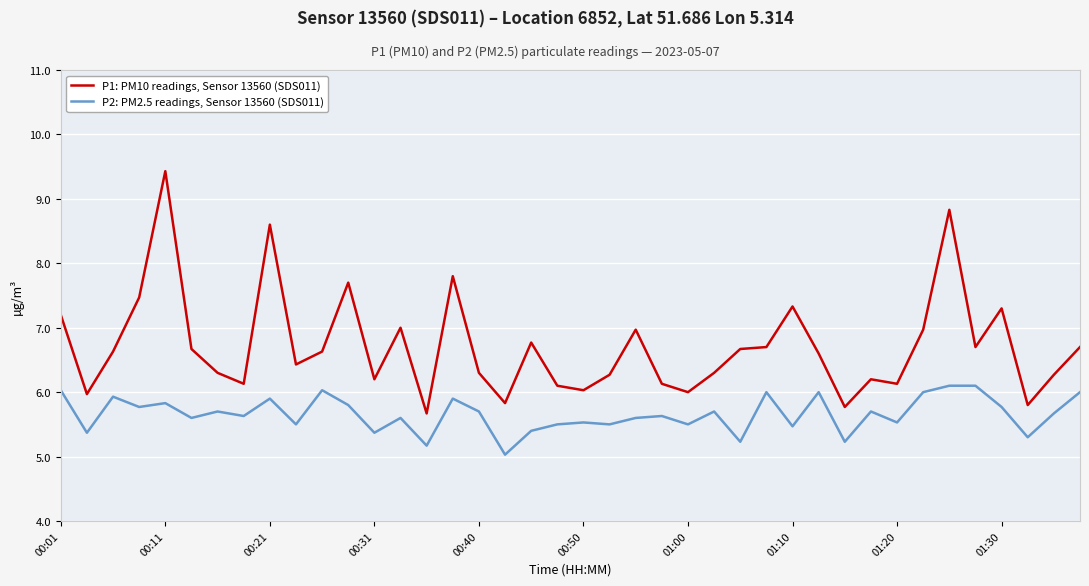

Reading left to right, list all the values displayed in this chart.

P1: PM10 readings, Sensor 13560 (SDS011): 7.2	6.0	6.6	7.5	9.4	6.7	6.3	6.1	8.6	6.4	6.6	7.7	6.2	7.0	5.7	7.8	6.3	5.8	6.8	6.1	6.0	6.3	7.0	6.1	6.0	6.3	6.7	6.7	7.3	6.6	5.8	6.2	6.1	7.0	8.8	6.7	7.3	5.8	6.3	6.7
P2: PM2.5 readings, Sensor 13560 (SDS011): 6.0	5.4	5.9	5.8	5.8	5.6	5.7	5.6	5.9	5.5	6.0	5.8	5.4	5.6	5.2	5.9	5.7	5.0	5.4	5.5	5.5	5.5	5.6	5.6	5.5	5.7	5.2	6.0	5.5	6.0	5.2	5.7	5.5	6.0	6.1	6.1	5.8	5.3	5.7	6.0